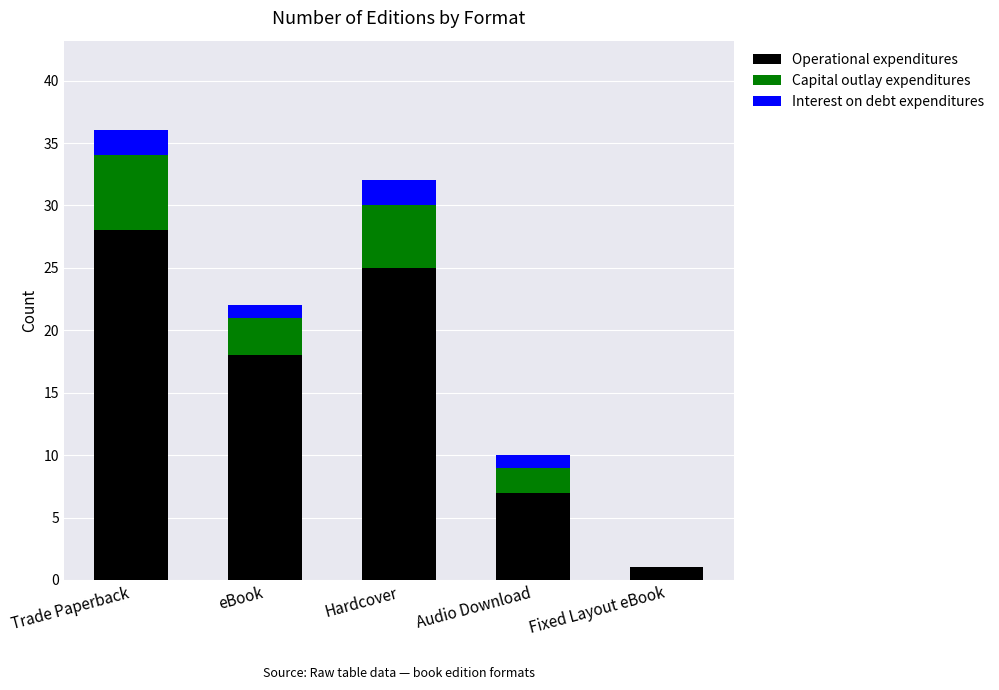

What is the total value across all series at Trade Paperback?

36